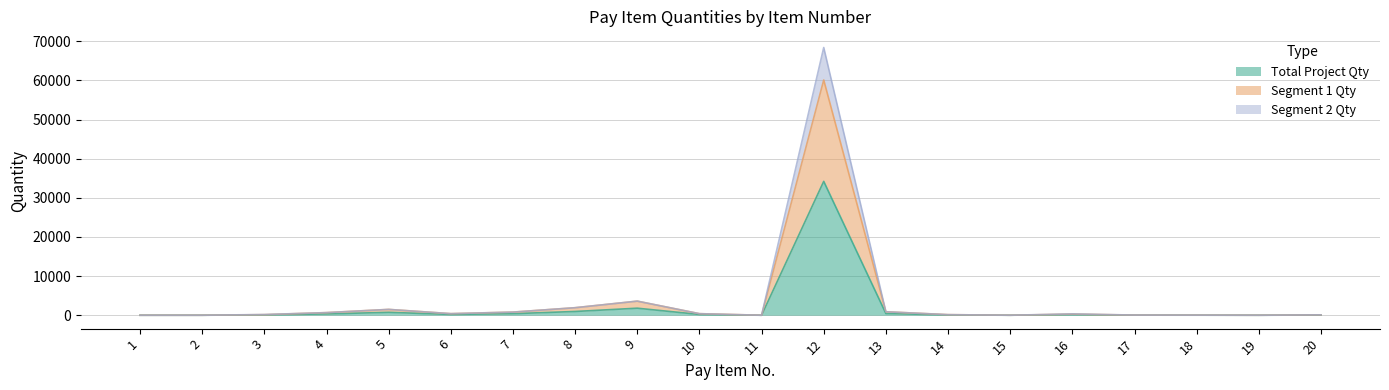

What is the average value of the Total Project Qty series?

1986